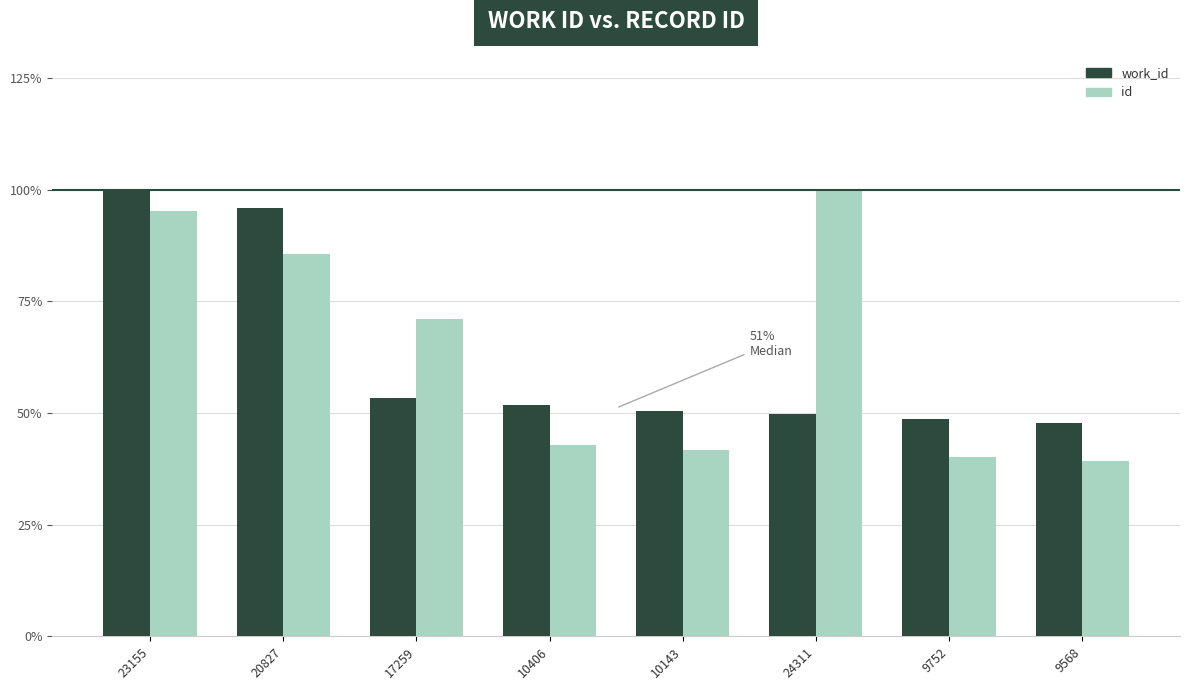

What is the total value across all series at 17259?

124.3